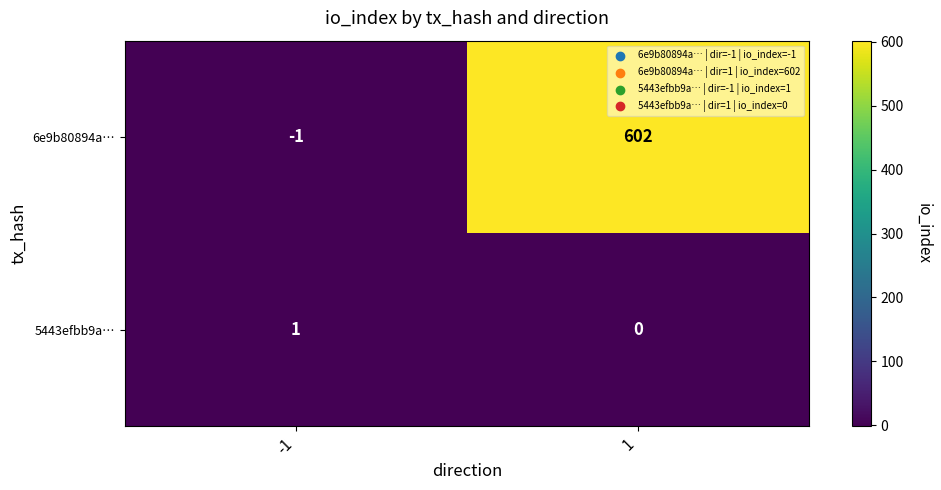

True or false: 6e9b80894a… has a value of -2 at -1.

False